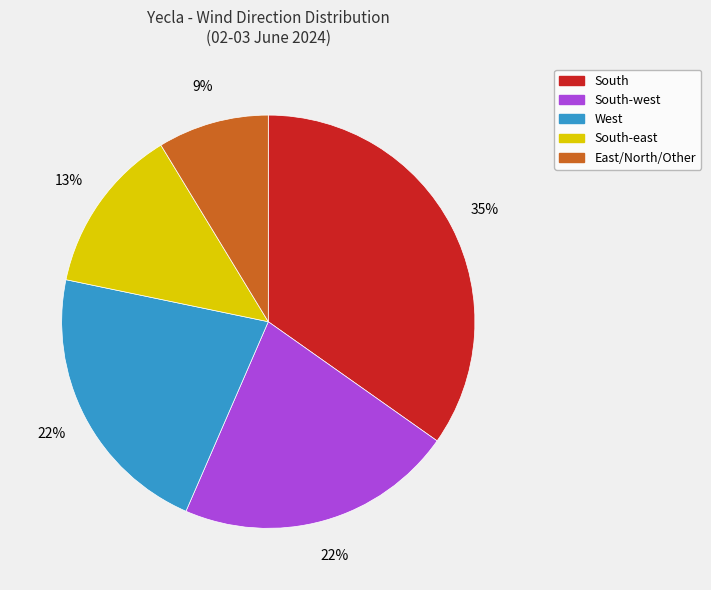

To the nearest percent, what is the difference between the largest and smallest slice percentages?

26%